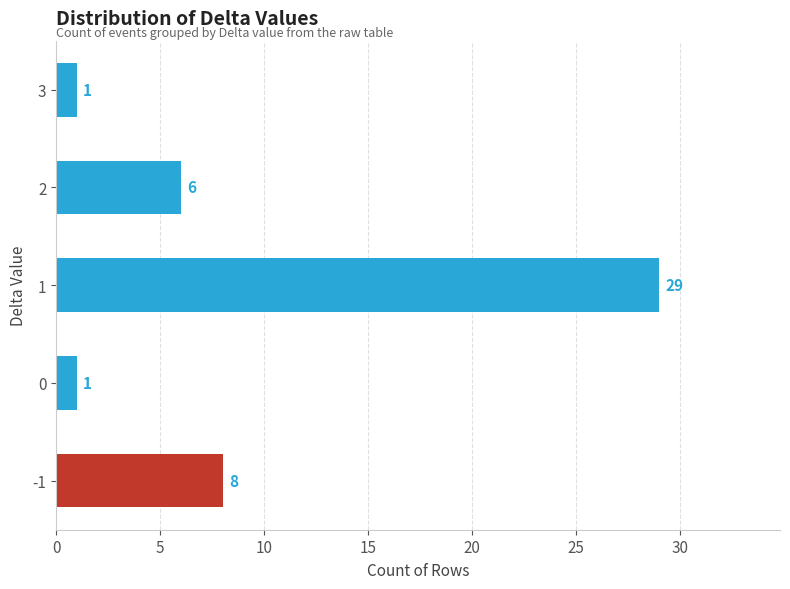

True or false: the data shows 29 at 1.

True